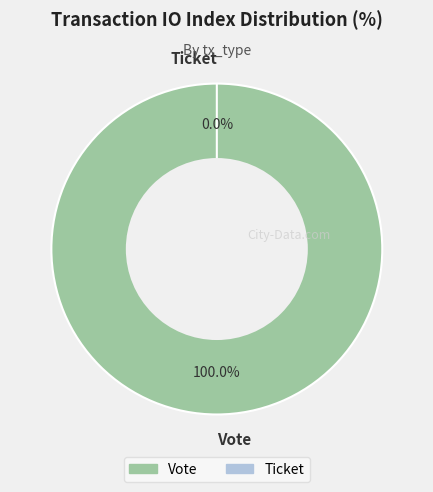

Is there a majority slice in this chart?

Yes